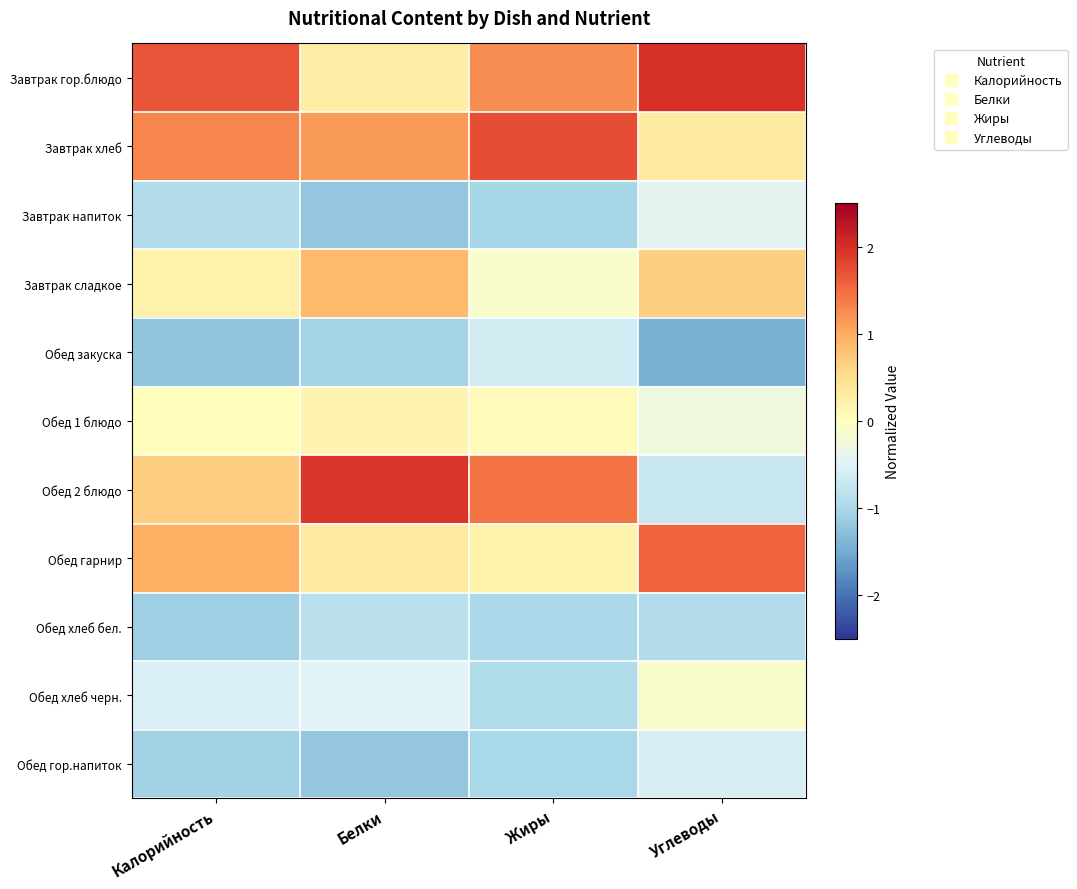

Reading right to left, extract all data points from this chart.

Завтрак гор.блюдо: Углеводы=2.0	Жиры=1.2	Белки=0.3	Калорийность=1.7
Завтрак хлеб: Углеводы=0.3	Жиры=1.7	Белки=1.1	Калорийность=1.3
Завтрак напиток: Углеводы=-0.4	Жиры=-1.0	Белки=-1.2	Калорийность=-0.9
Завтрак сладкое: Углеводы=0.6	Жиры=-0.1	Белки=0.9	Калорийность=0.2
Обед закуска: Углеводы=-1.4	Жиры=-0.6	Белки=-1.0	Калорийность=-1.2
Обед 1 блюдо: Углеводы=-0.3	Жиры=0.1	Белки=0.2	Калорийность=0.0
Обед 2 блюдо: Углеводы=-0.7	Жиры=1.4	Белки=1.9	Калорийность=0.7
Обед гарнир: Углеводы=1.6	Жиры=0.2	Белки=0.3	Калорийность=1.0
Обед хлеб бел.: Углеводы=-0.9	Жиры=-1.0	Белки=-0.9	Калорийность=-1.1
Обед хлеб черн.: Углеводы=-0.1	Жиры=-0.9	Белки=-0.5	Калорийность=-0.5
Обед гор.напиток: Углеводы=-0.6	Жиры=-1.0	Белки=-1.2	Калорийность=-1.1